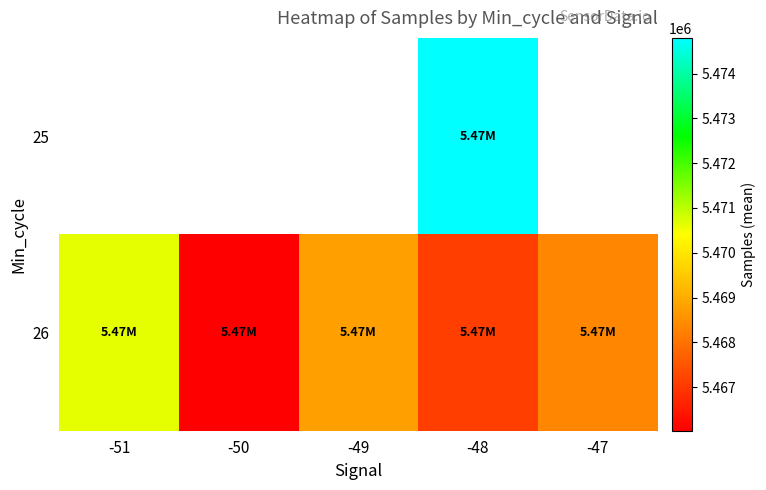

At which category does the chart reach its minimum across all series?

-50